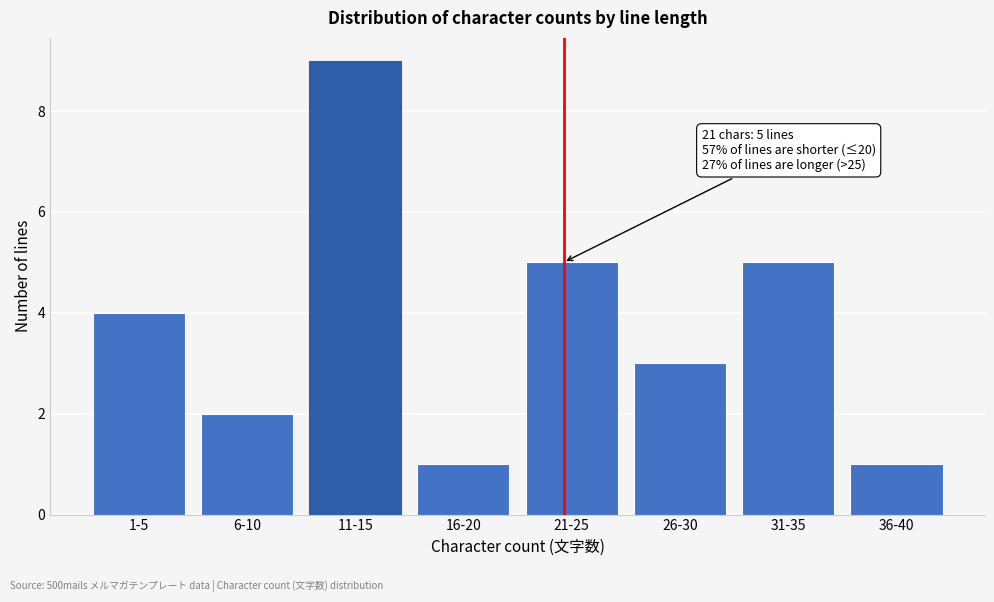

Reading left to right, list all the values displayed in this chart.

4	2	9	1	5	3	5	1